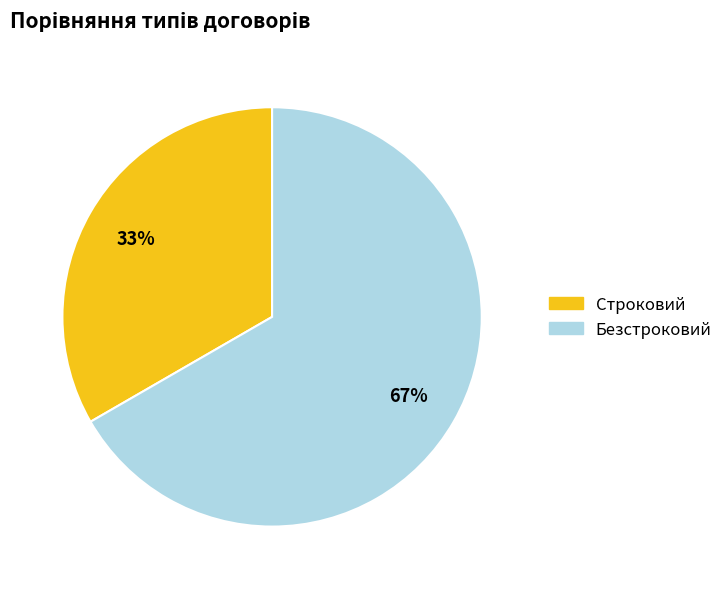

Combined, do Безстроковий and Строковий account for over 50%?

Yes